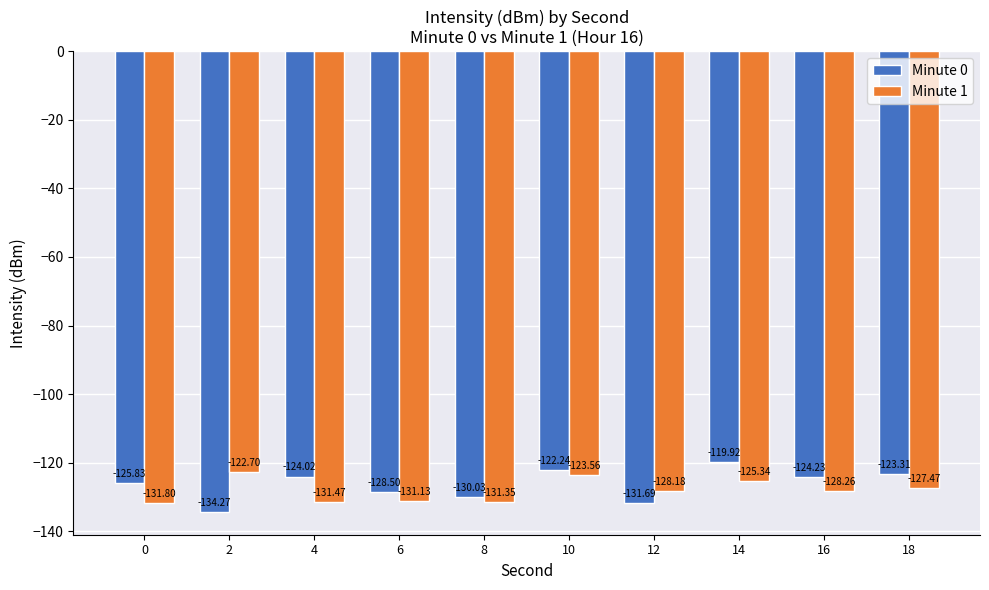

Rank the series by their average value, from highest to lowest.

Minute 0, Minute 1